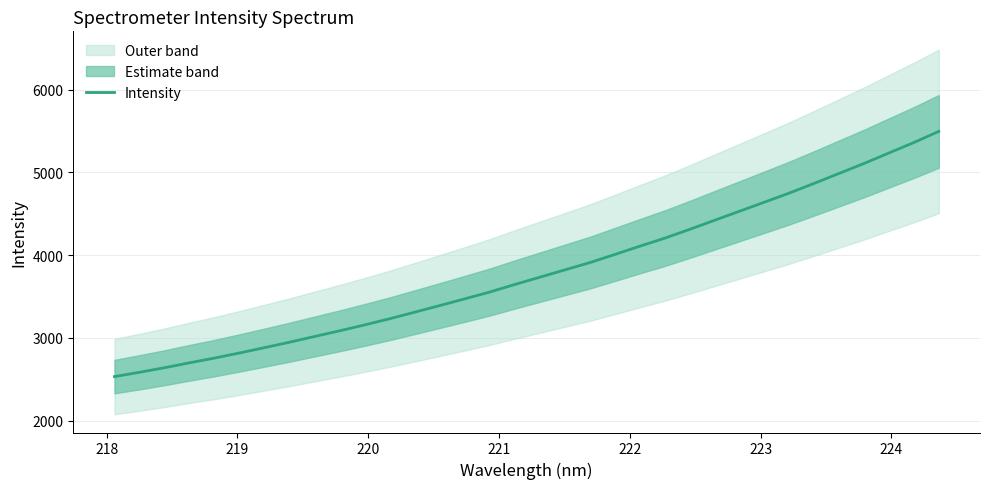

What is the lowest value of the Intensity series?

2531.5